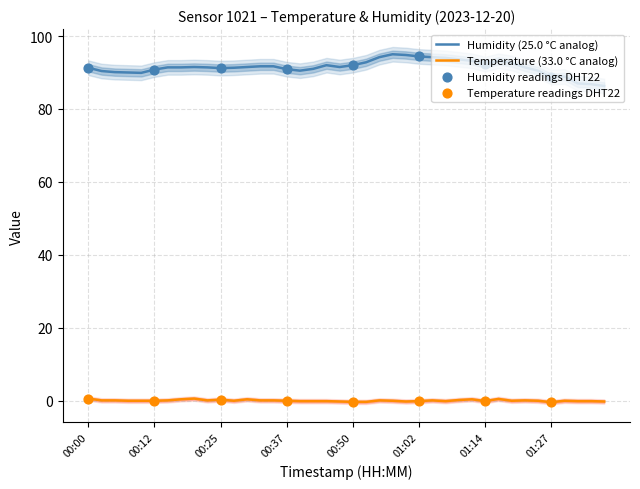

What is the total value across all series at 00:25?

91.5